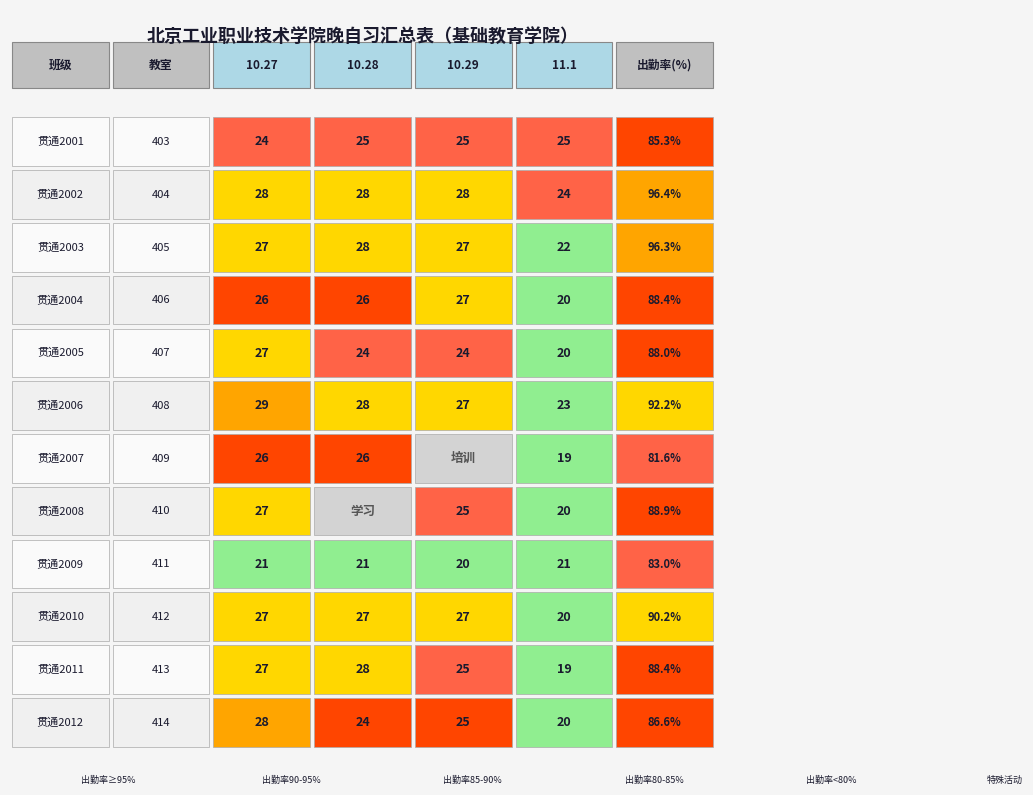

How many values in 贯通2008 are above zero?

3